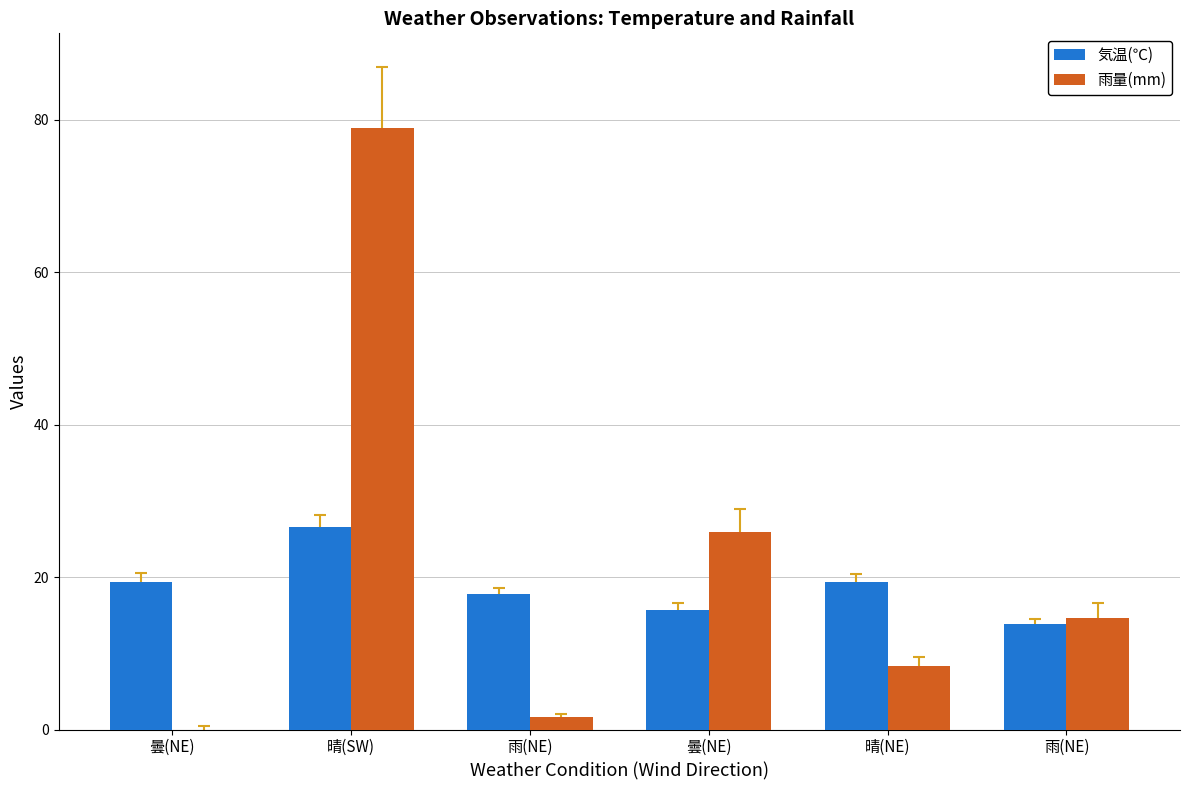

How many data points does each series have?

6